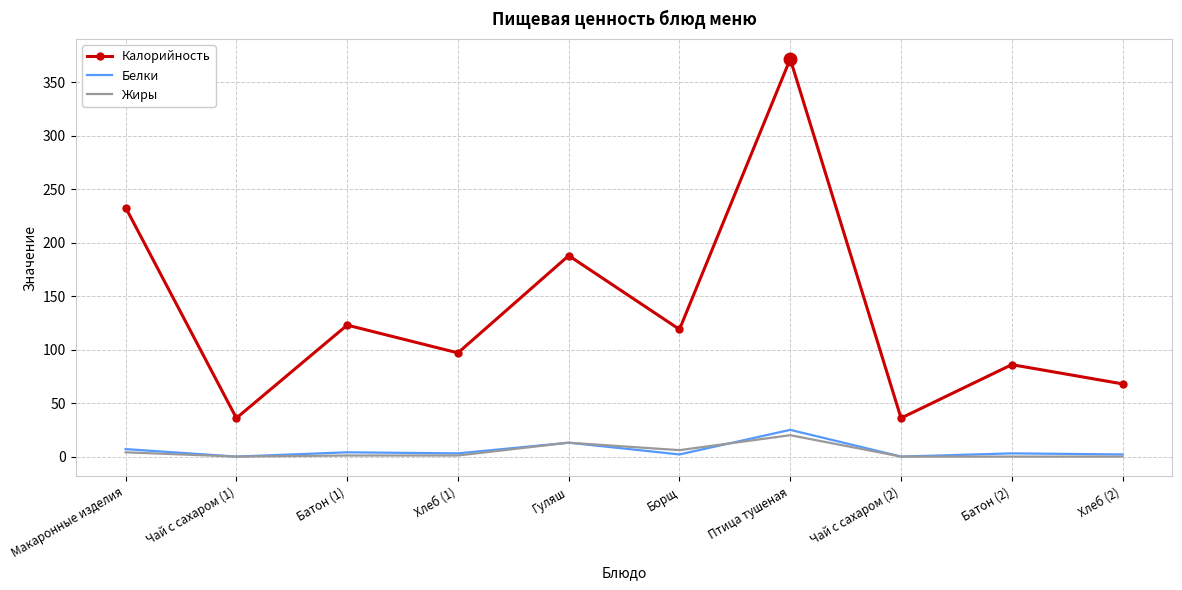

The value of Жиры at Батон (2) is 0. True or false?

True